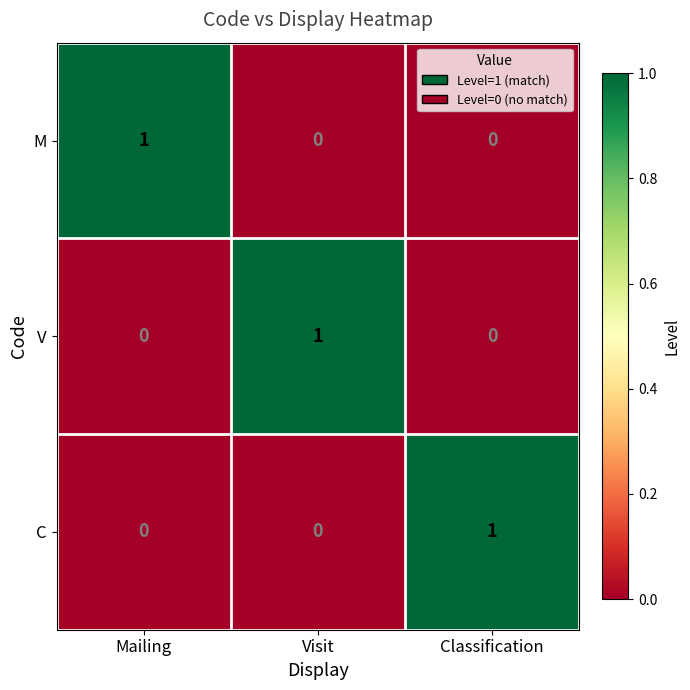

At how many categories does at least one series exceed 0?

3